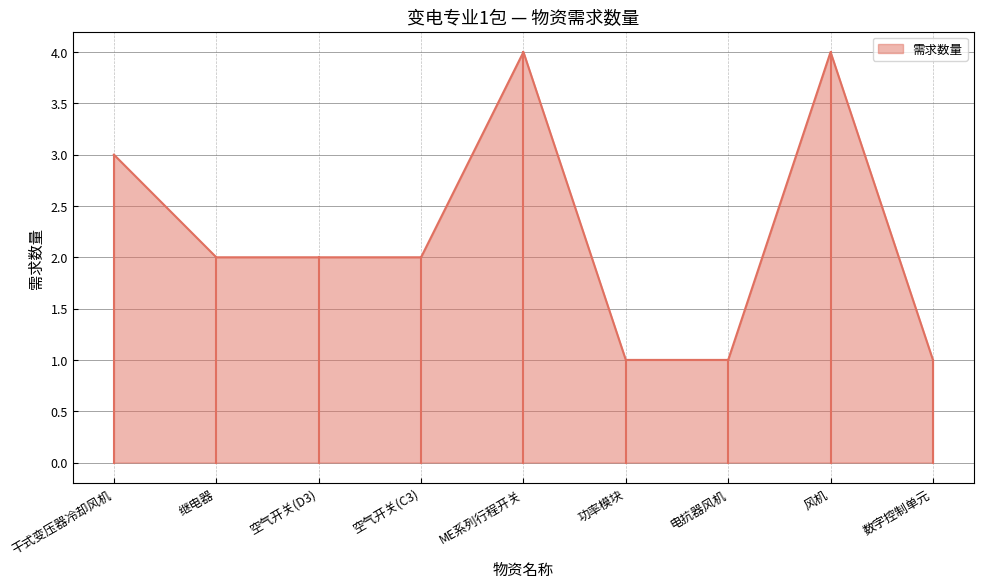

Is it true that the value at 空气开关(D3) is 2?

True